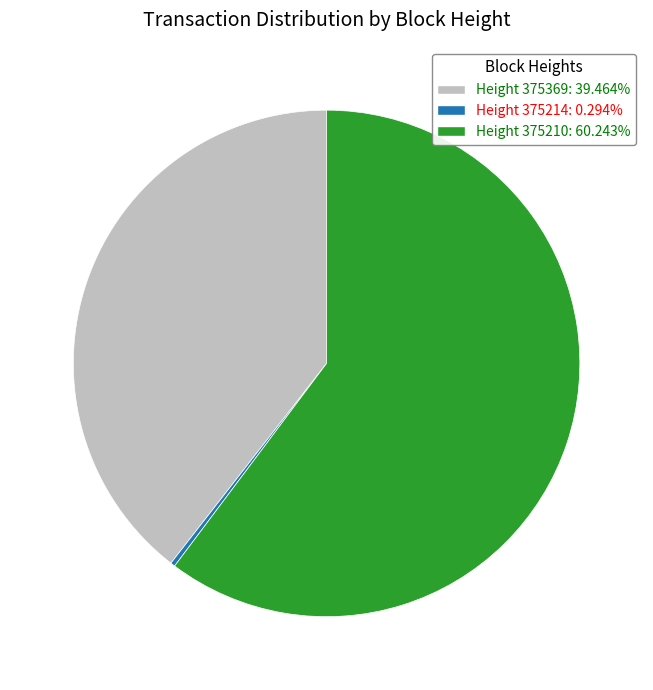

Does any single category account for the majority?

Yes